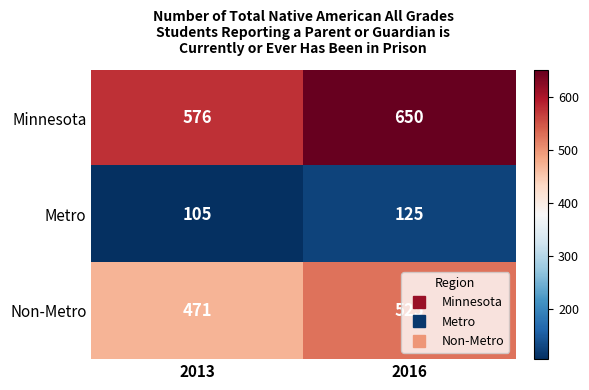

The value of Non-Metro at 2013 is 236. True or false?

False